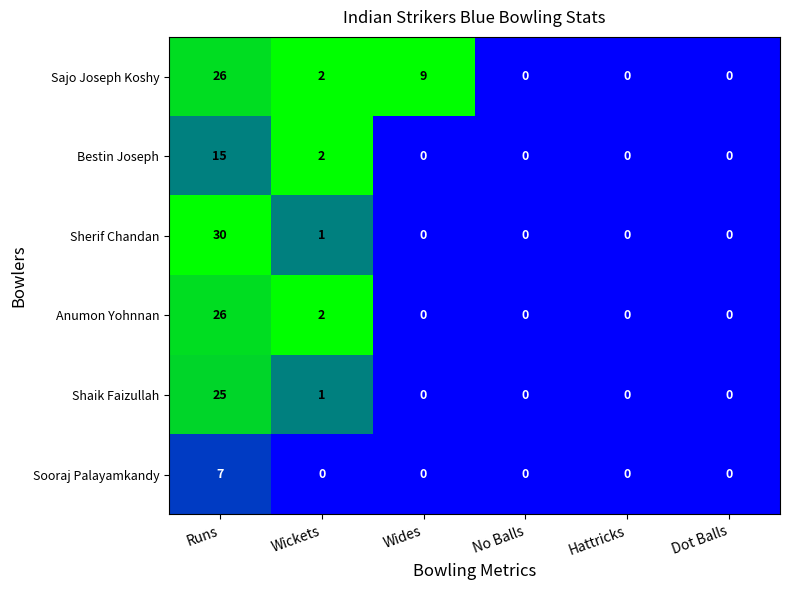

How many data points does each series have?

6